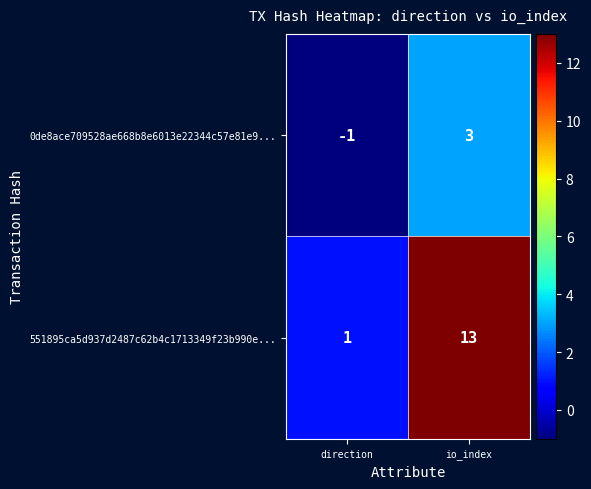

Reading left to right, transcribe all the data shown in this chart.

0de8ace709528ae668b8e6013e22344c57e81e9...: direction=-1	io_index=3
551895ca5d937d2487c62b4c1713349f23b990e...: direction=1	io_index=13